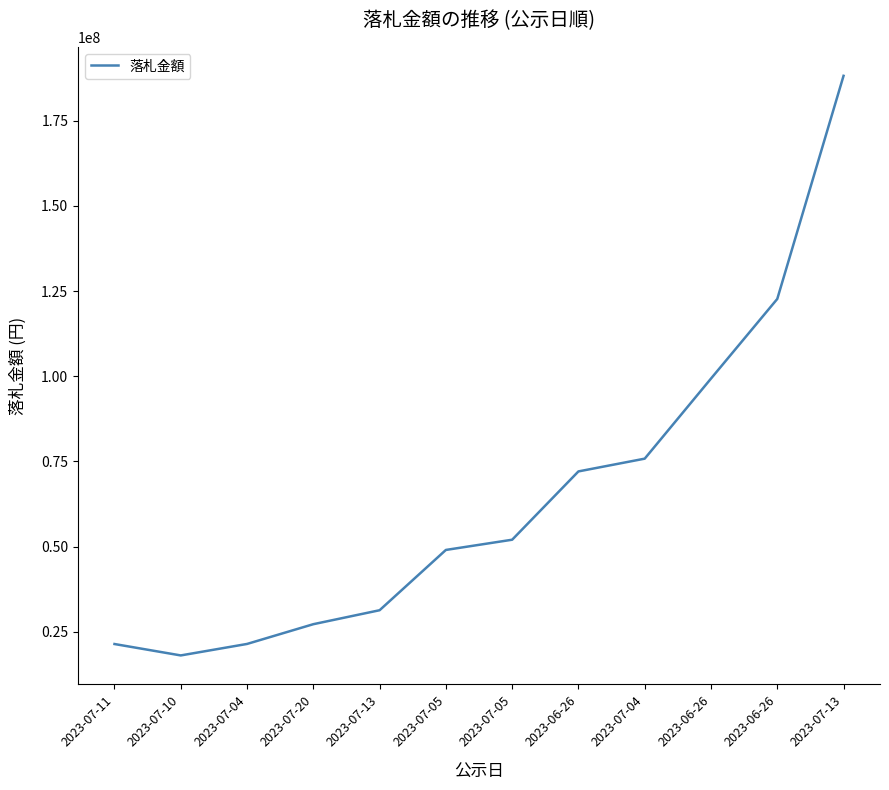

Which label corresponds to the smallest value in the chart?

2023-07-10